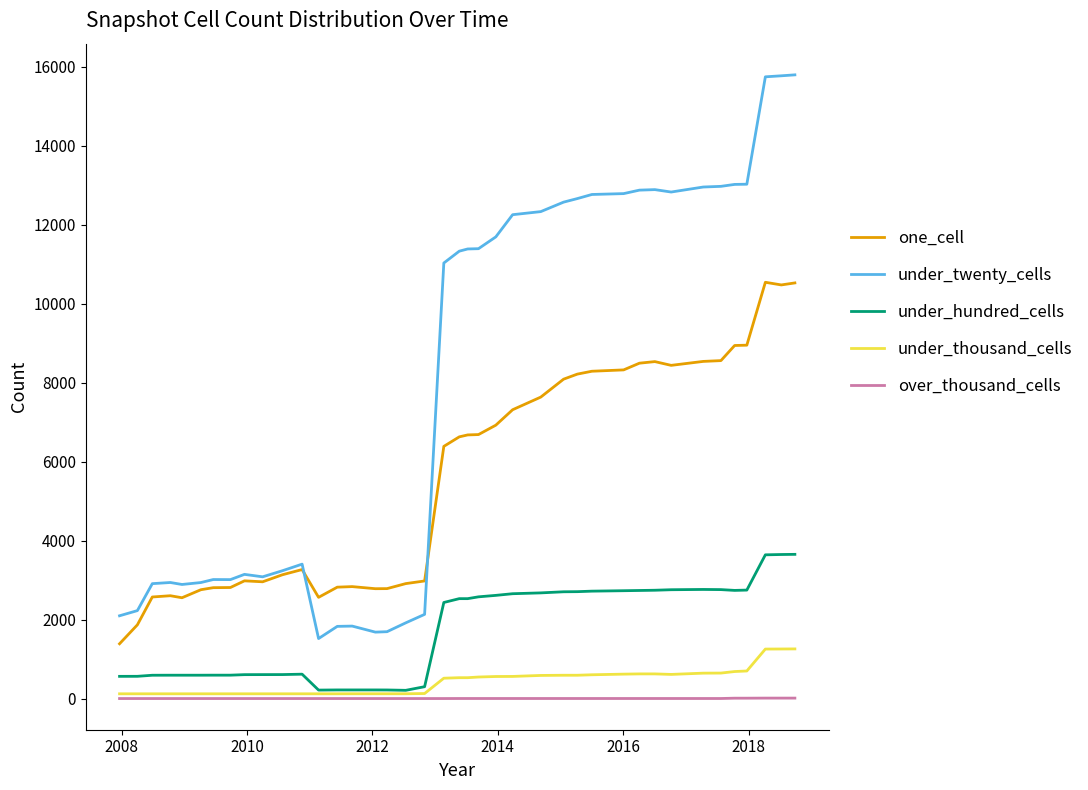

What is the lowest value of the one_cell series?

1387